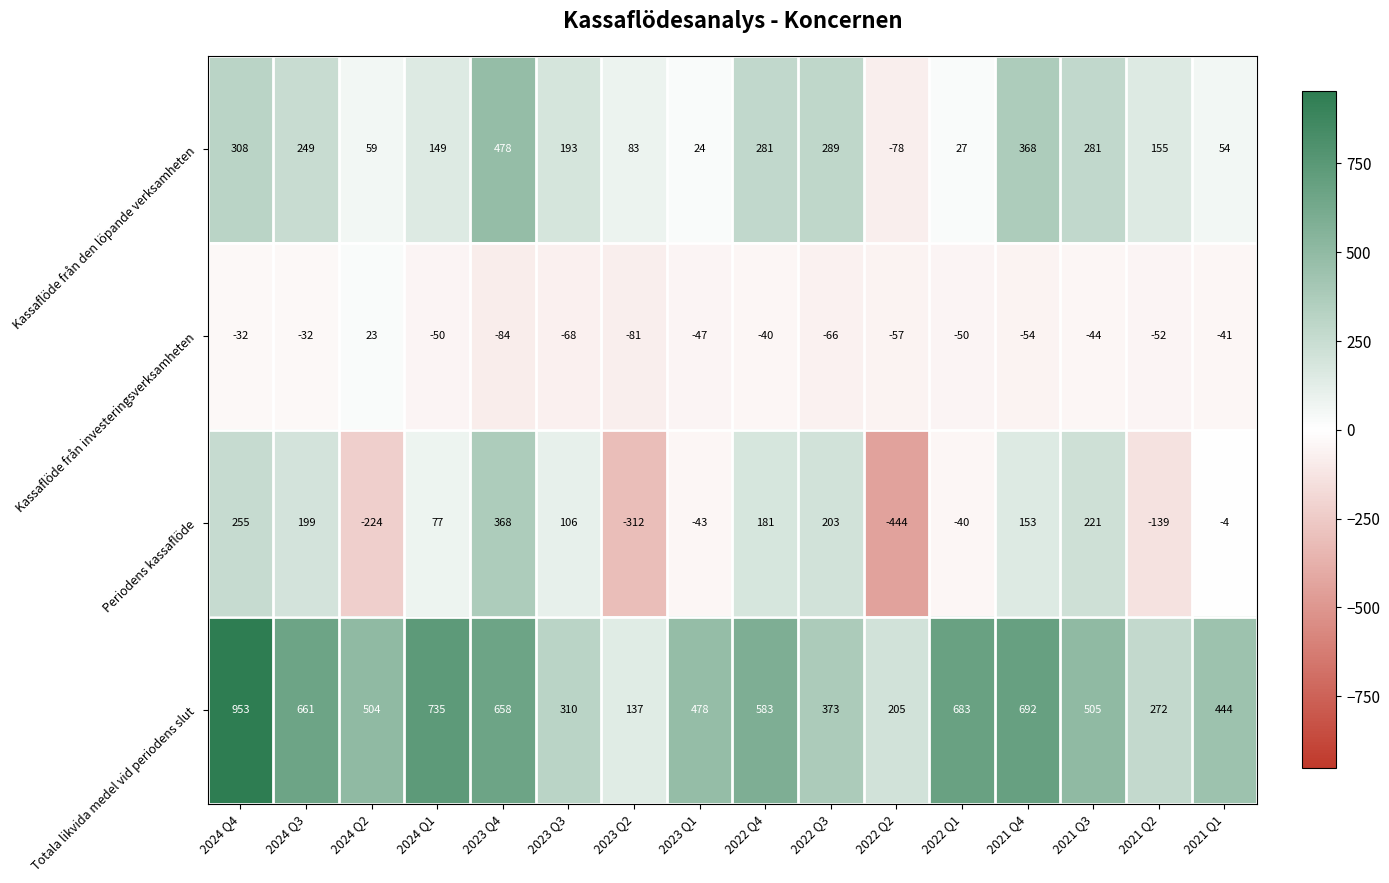

What is the maximum value shown in the chart?

953